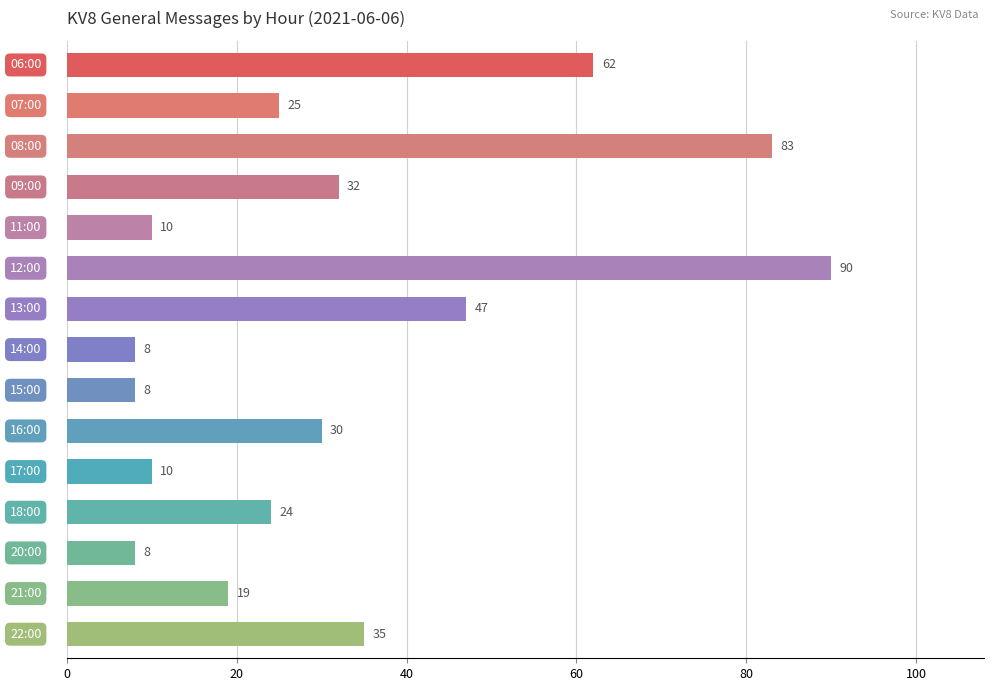

What is the maximum value shown in the chart?

90